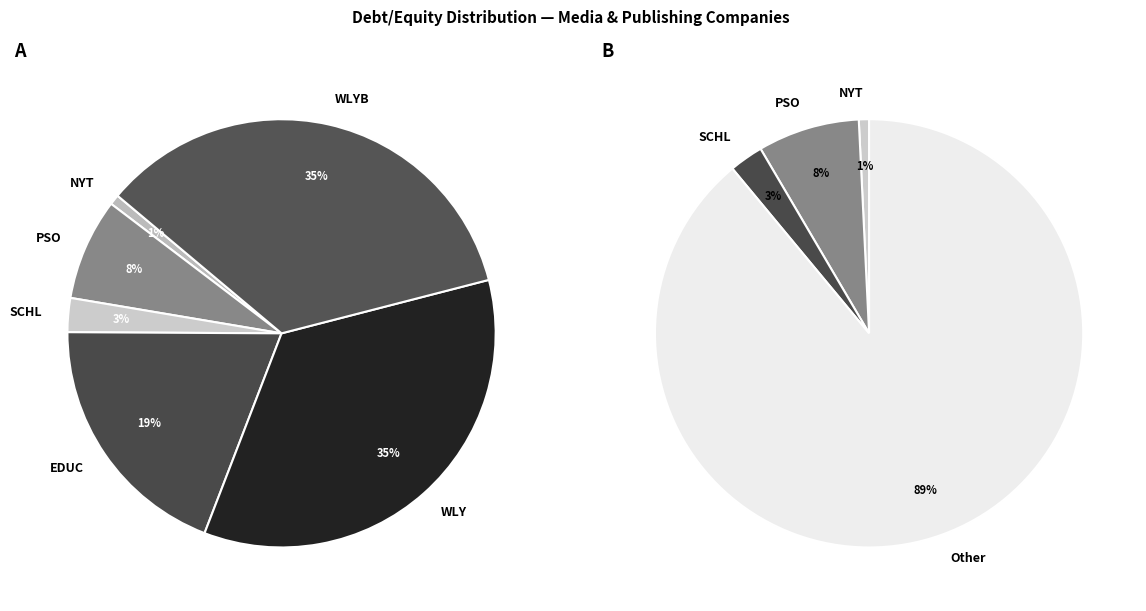

The SCHL slice represents 3% of the pie. True or false?

True